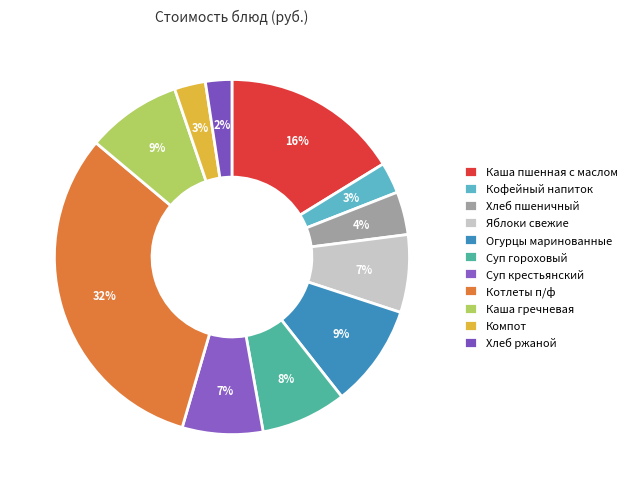

What portion of the pie excludes Каша гречневая?

91.3%